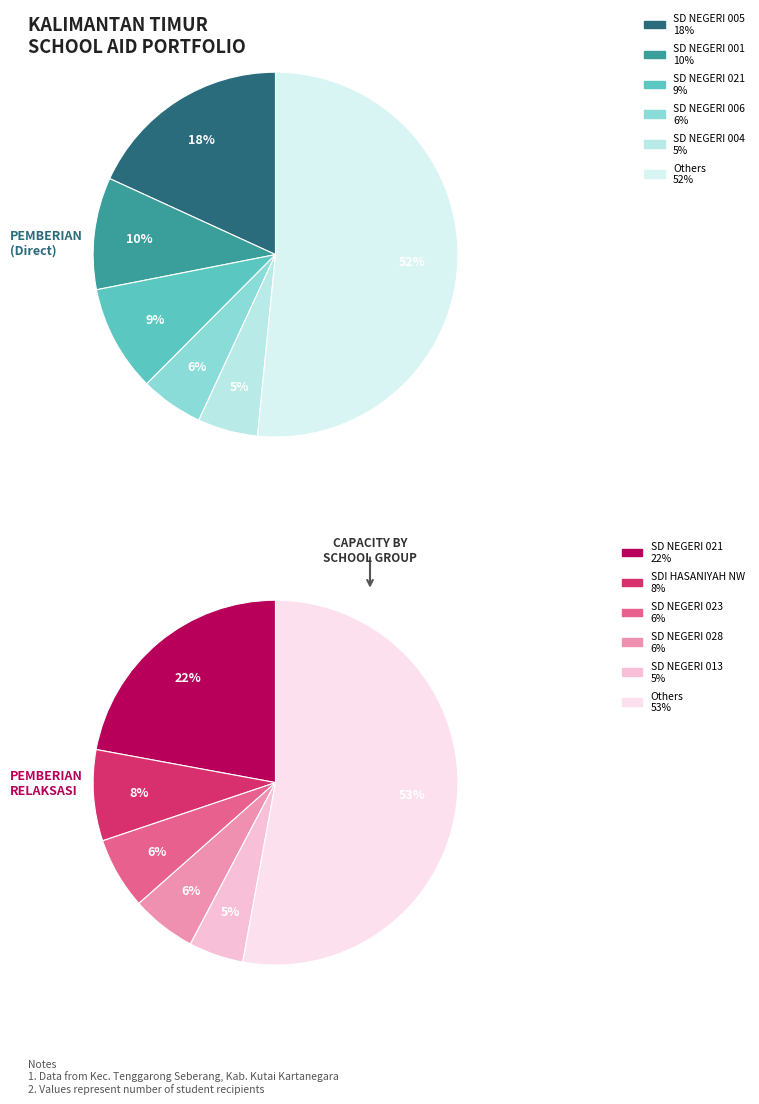

Which category has the biggest portion of the pie?

SD NEGERI 021